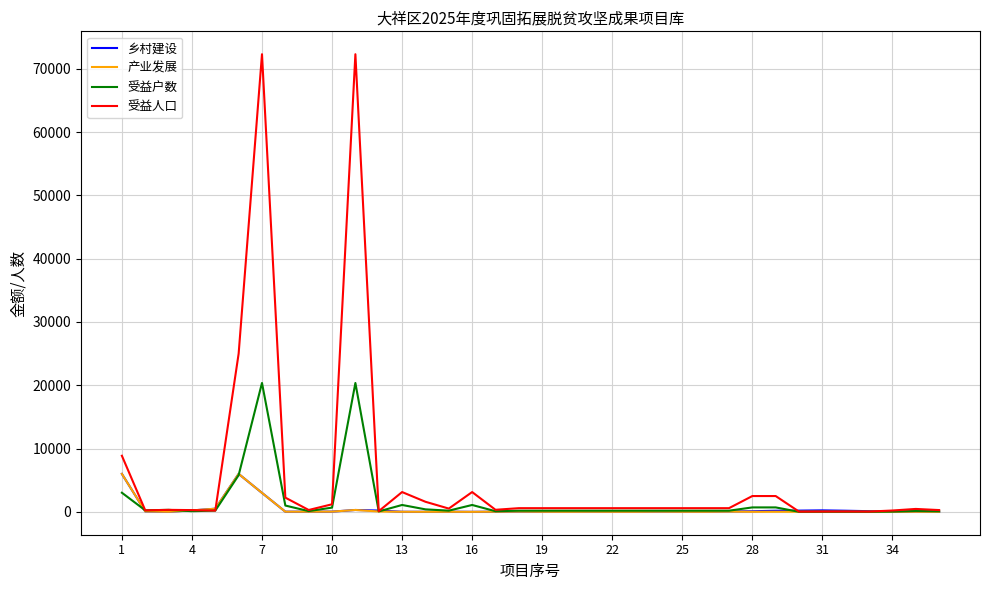

What is the difference between the maximum and minimum values in the 乡村建设 series?

5994